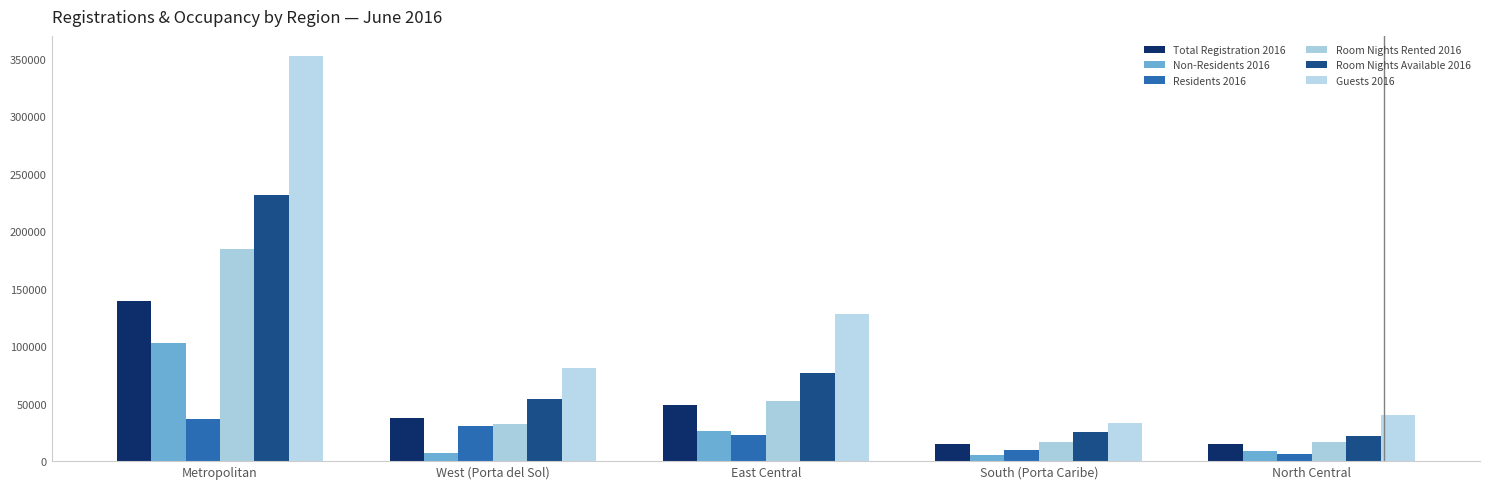

List the series in order of their peak value, lowest first.

Residents 2016, Non-Residents 2016, Total Registration 2016, Room Nights Rented 2016, Room Nights Available 2016, Guests 2016